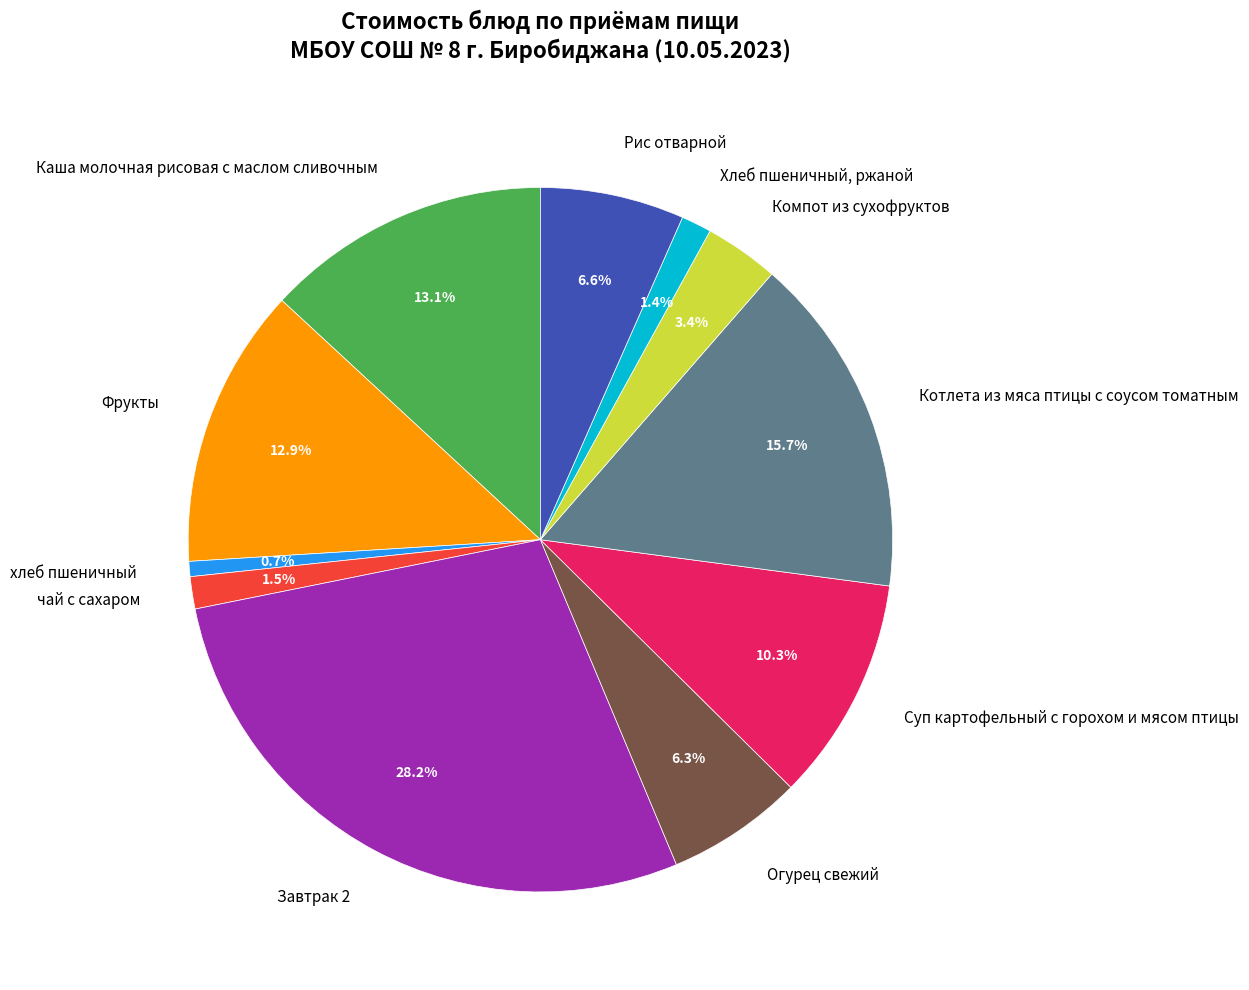

To the nearest percent, what portion does Фрукты represent?

13%